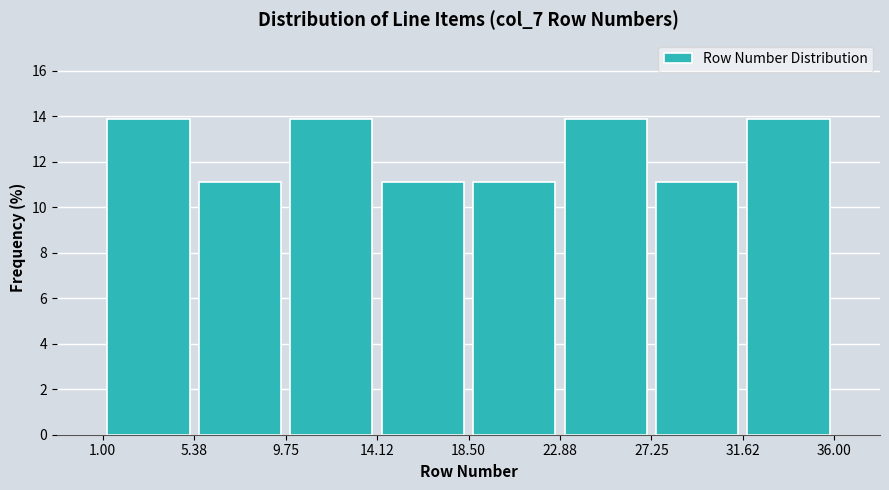

What is the height of the bar covering 5.38 to 9.75 on the x-axis? The values are not printed on the chart, so give them approximately, as read against the axis.

11.2